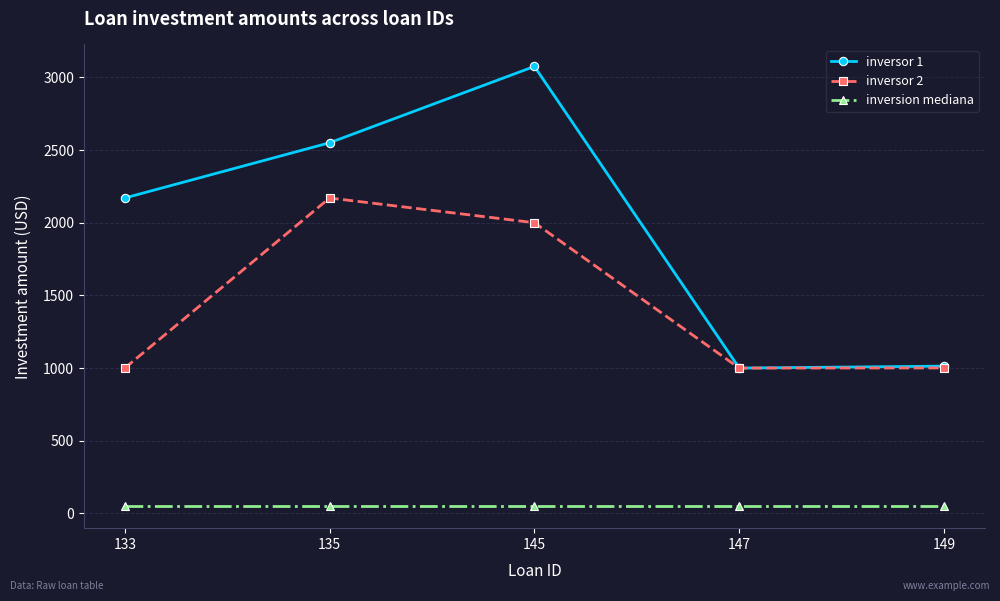

Read the inversor 1 value at 147.

1000.0